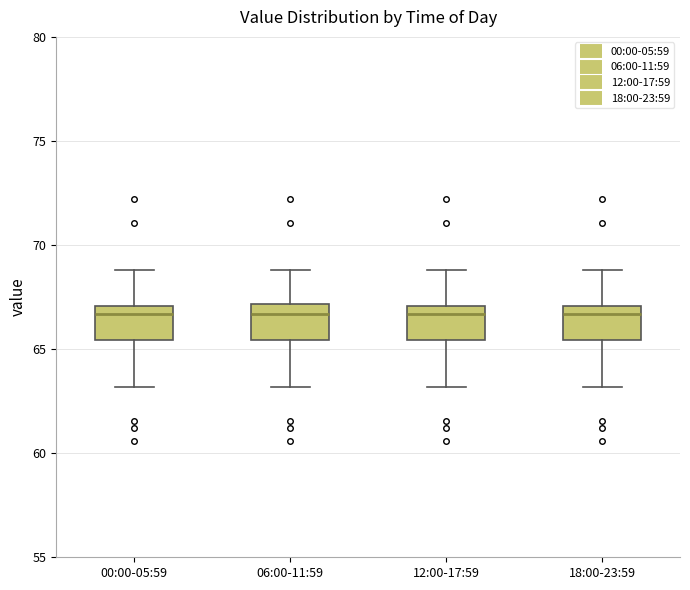

Reading left to right, transcribe this box plot: for each box, give where its median line is, the range the box spans, and where its two whiskers end, as read against the y-axis. The values are not printed on the chart, so give them approximately, as read against the axis.

00:00-05:59: median 66.5, box 65.5 to 67.0, whiskers 63.0 to 69.0
06:00-11:59: median 66.5, box 65.5 to 67.0, whiskers 63.0 to 69.0
12:00-17:59: median 66.5, box 65.5 to 67.0, whiskers 63.0 to 69.0
18:00-23:59: median 66.5, box 65.5 to 67.0, whiskers 63.0 to 69.0